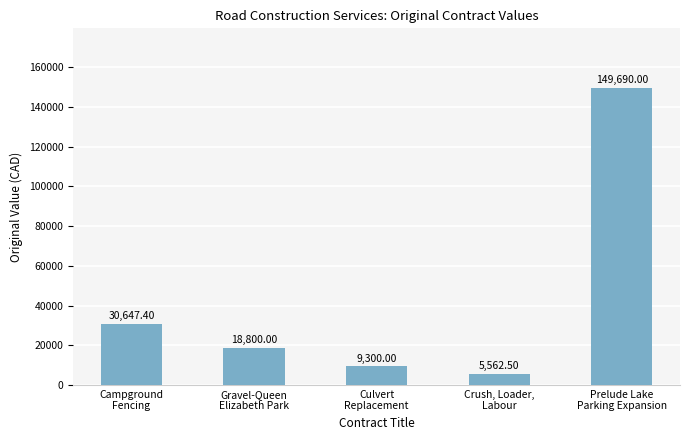

List the labels in order of value, largest first.

Prelude Lake
Parking Expansion, Campground
Fencing, Gravel-Queen
Elizabeth Park, Culvert
Replacement, Crush, Loader,
Labour